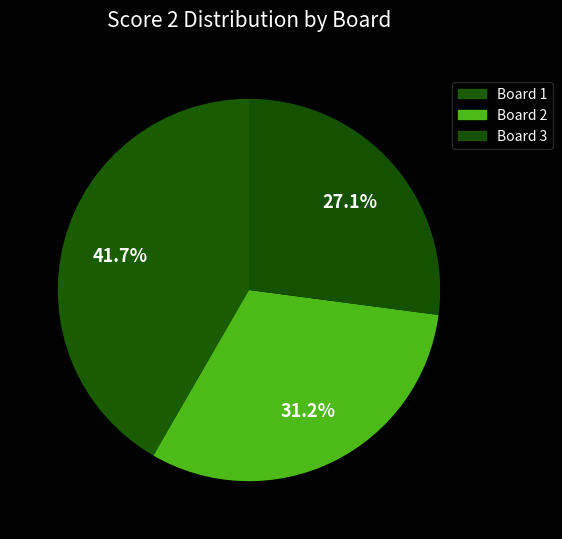

How many segments does this pie chart have?

3